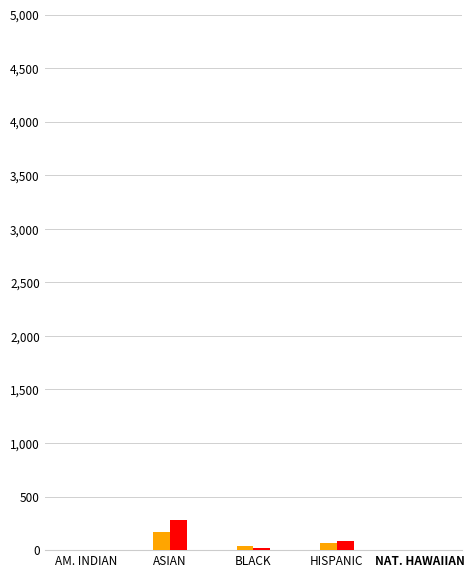

At which category is the sum across all series the highest?

ASIAN